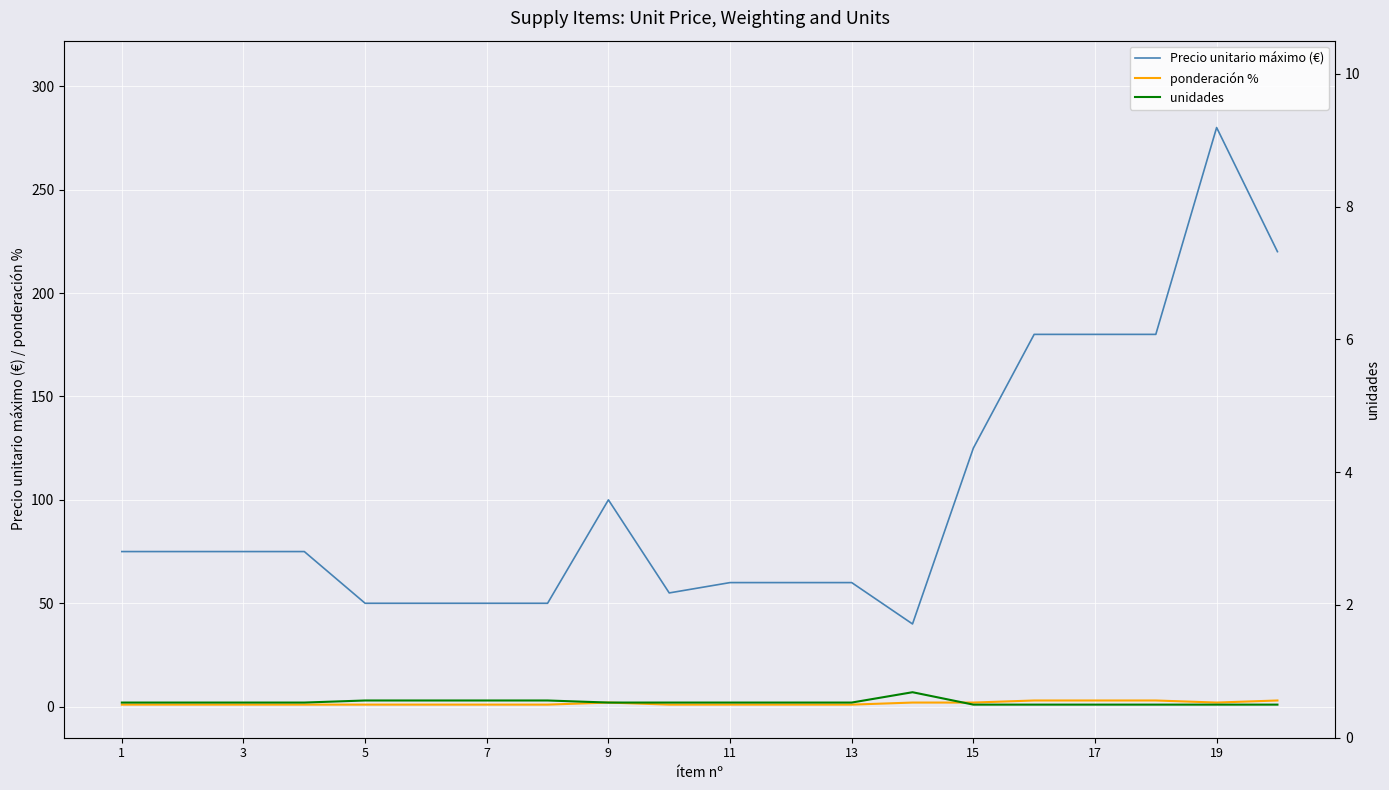

Reading left to right, list all the values displayed in this chart.

Precio unitario máximo (€): 75	75	75	75	50	50	50	50	100	55	60	60	60	40	125	180	180	180	280	220
ponderación %: 1	1	1	1	1	1	1	1	2	1	1	1	1	2	2	3	3	3	2	3
unidades: 2	2	2	2	3	3	3	3	2	2	2	2	2	7	1	1	1	1	1	1